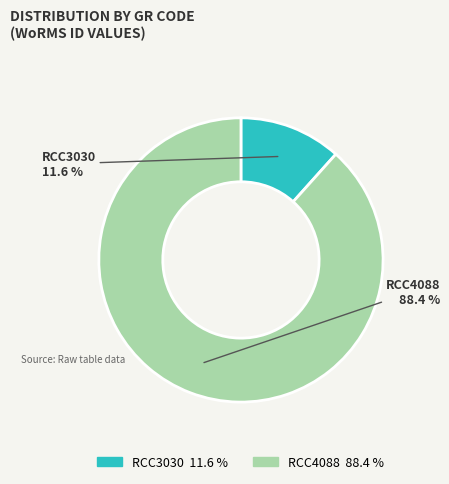

What portion of the pie excludes RCC3030?

88.4%